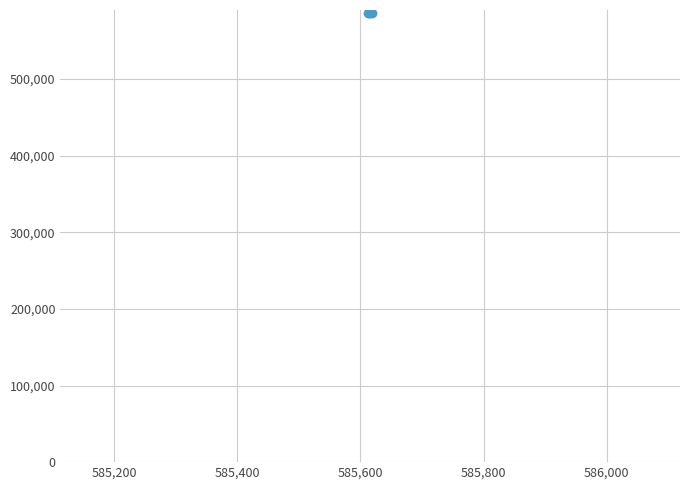

What is the sum of all values?

2342462